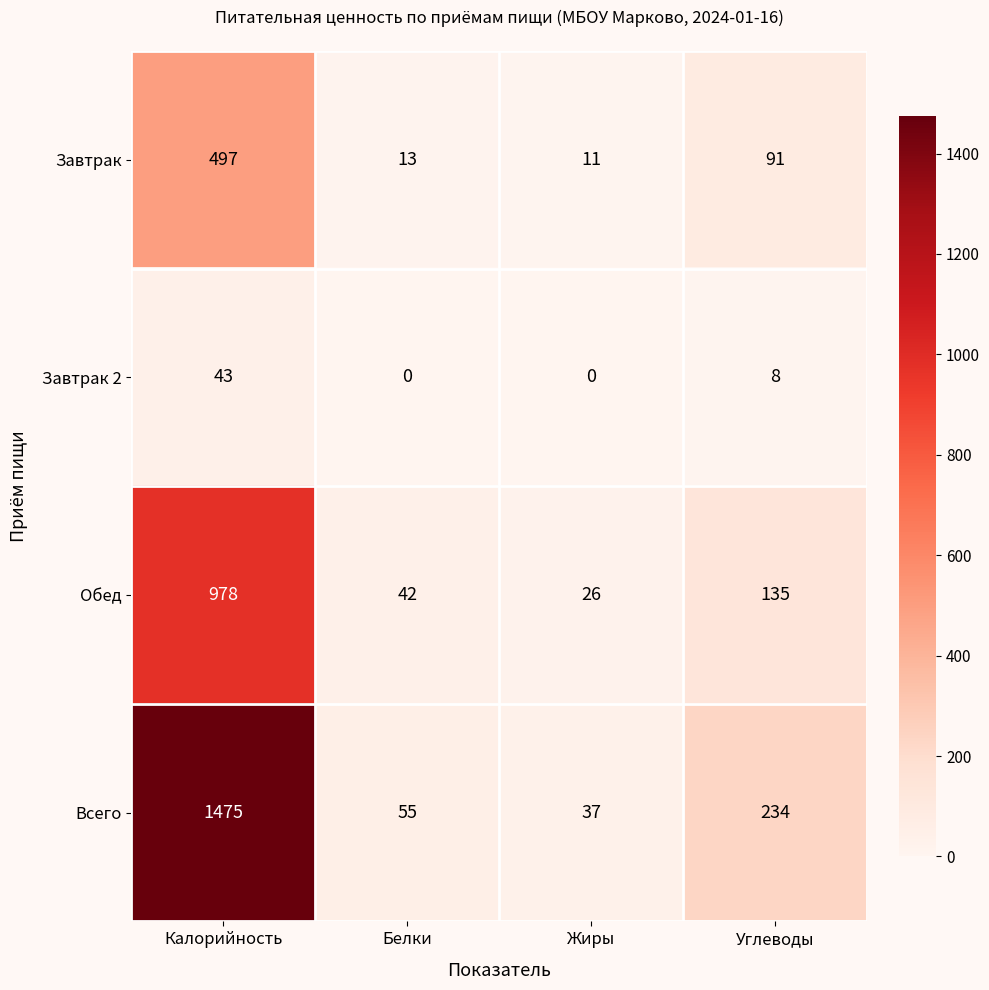

List the series in order of their peak value, highest first.

Всего, Обед, Завтрак, Завтрак 2